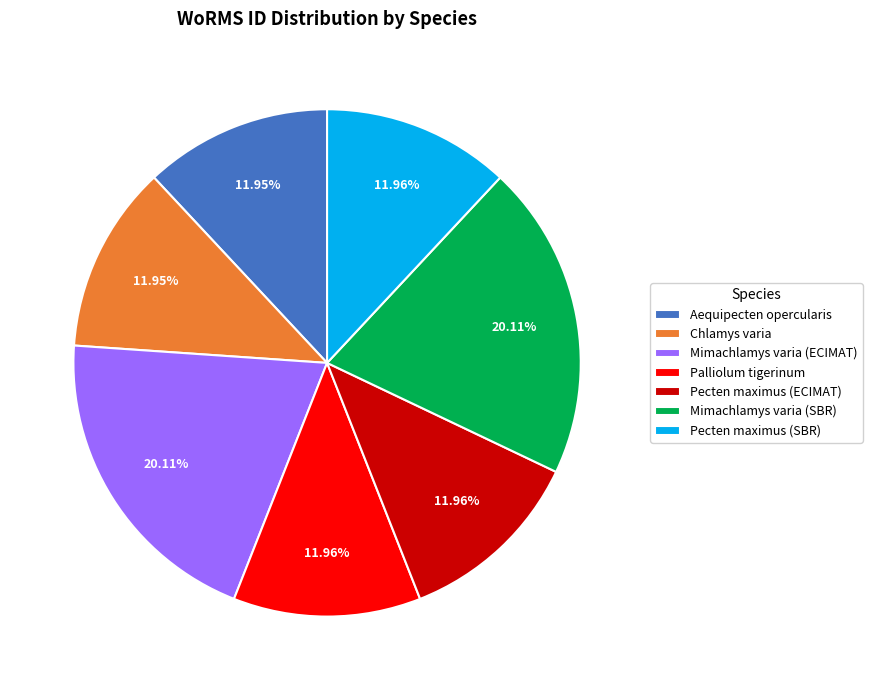

Which has a higher value, Mimachlamys varia (SBR) or Chlamys varia?

Mimachlamys varia (SBR)